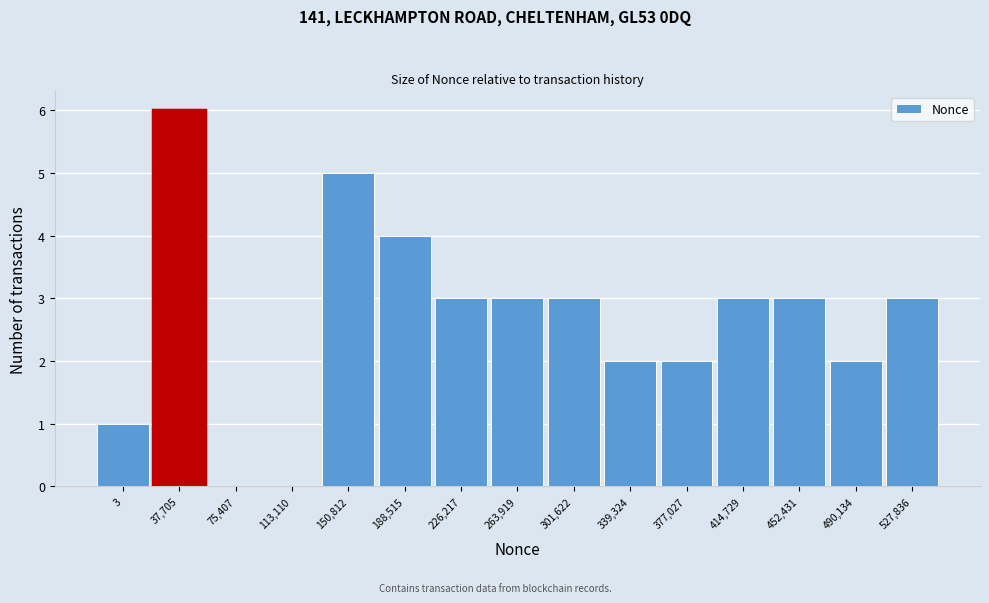

Reading left to right, what are all the values shown in this chart?

3=1	37,705=6	75,407=0	113,110=0	150,812=5	188,515=4	226,217=3	263,919=3	301,622=3	339,324=2	377,027=2	414,729=3	452,431=3	490,134=2	527,836=3